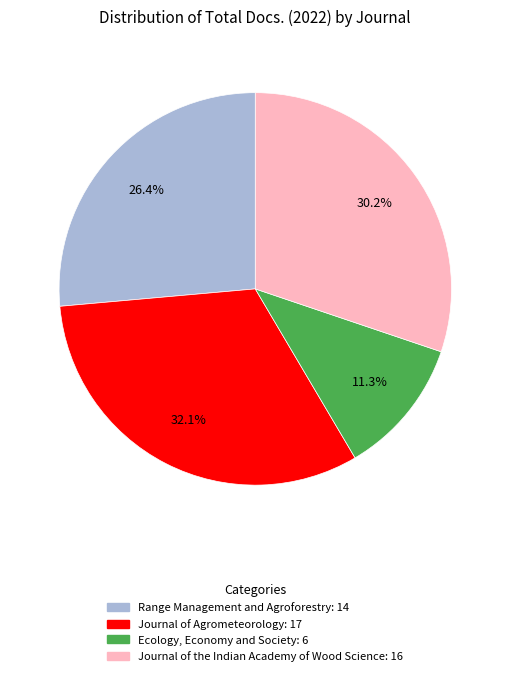

What percentage is the Range Management and Agroforestry slice, to the nearest percent?

26%